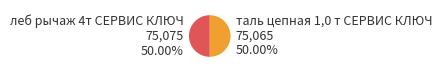

How many slices are in this pie chart?

2